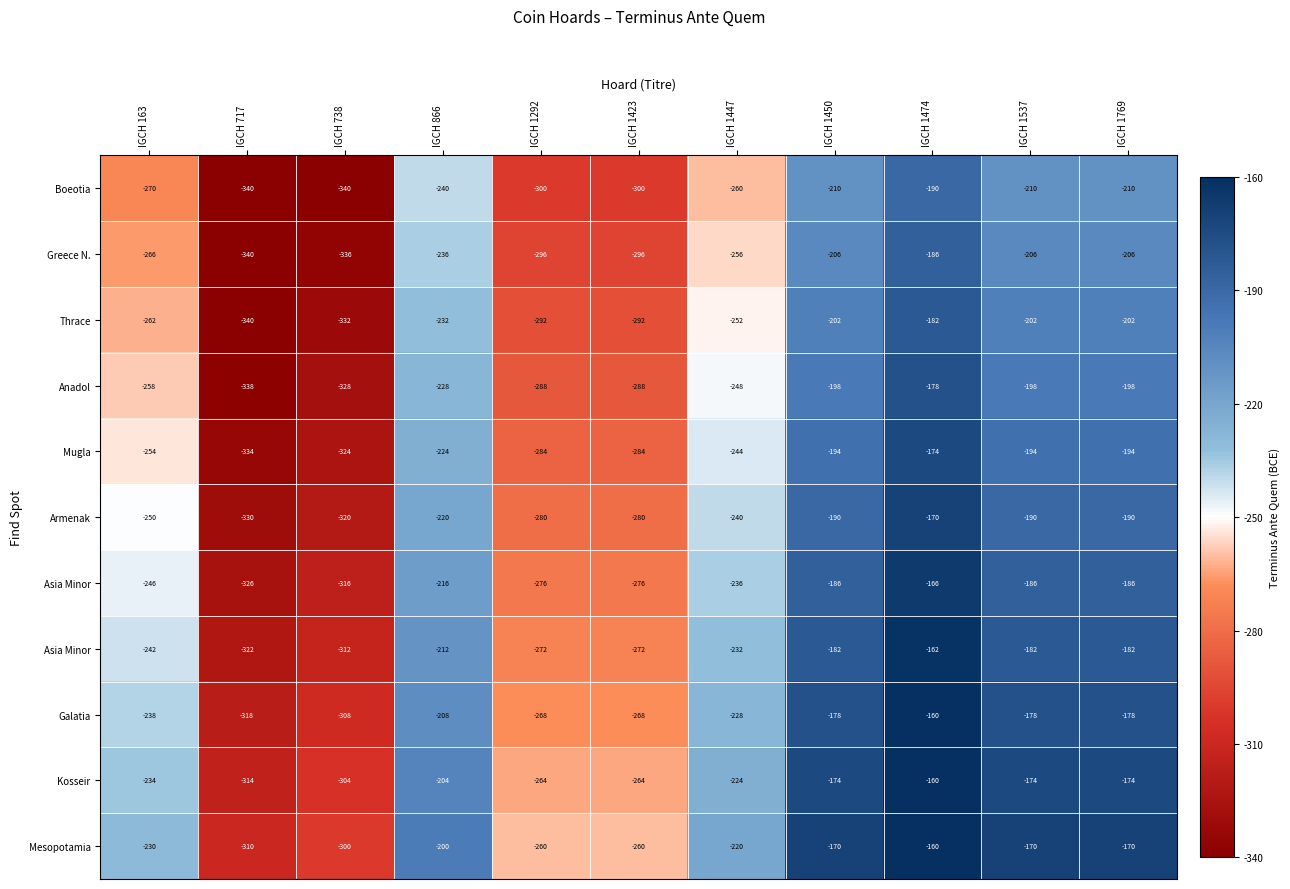

At how many categories does at least one series exceed -201?

5